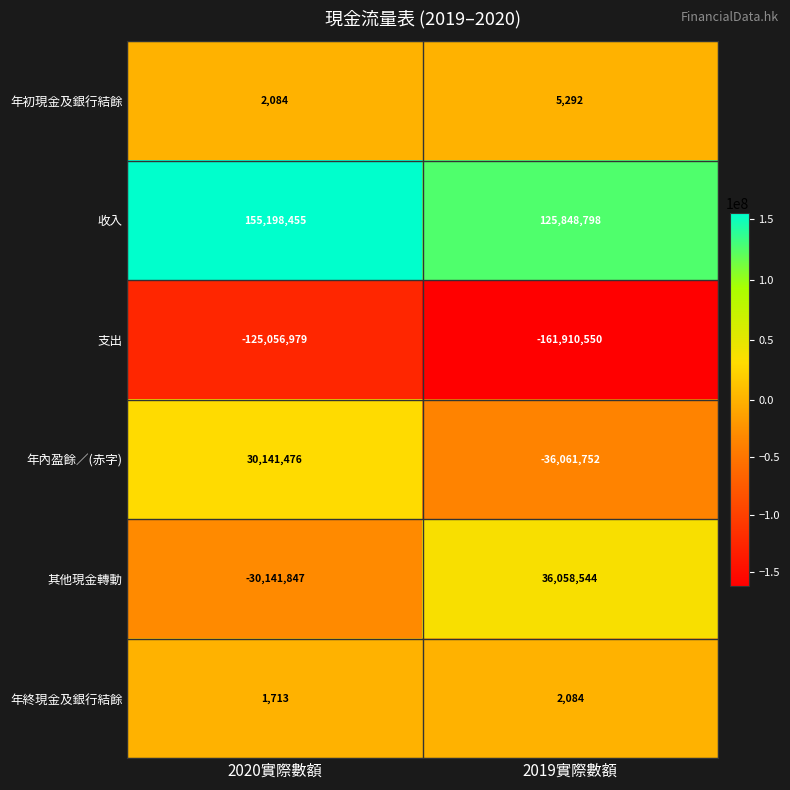

Is the value of 其他現金轉動 at 2019實際數額 greater than the value of 支出 at 2020實際數額?

Yes